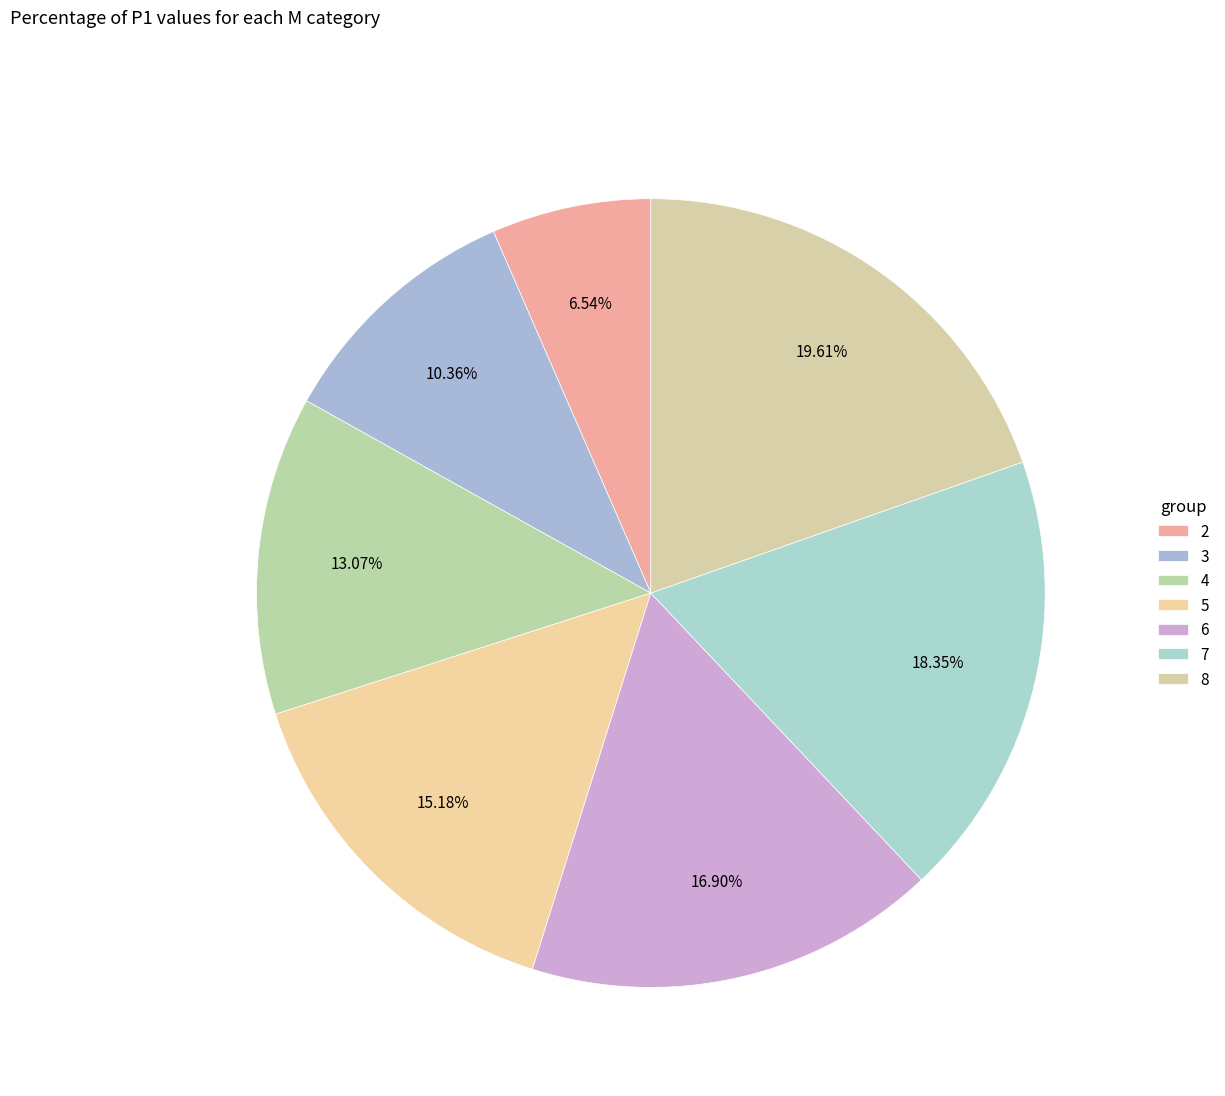

What percentage is the 8 slice, to the nearest percent?

20%